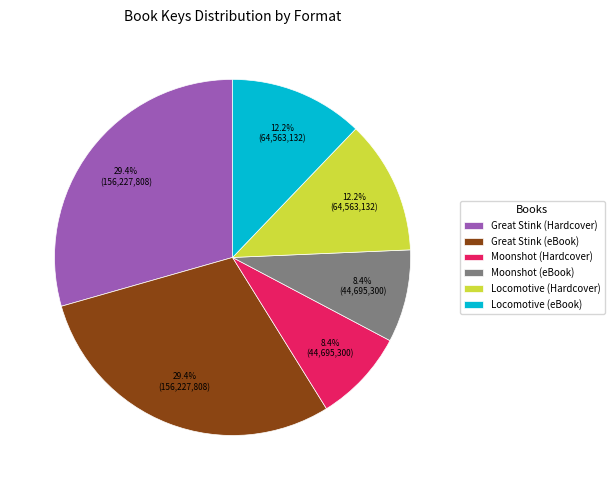

Is it true that Great Stink (Hardcover) is 42% of the pie?

False